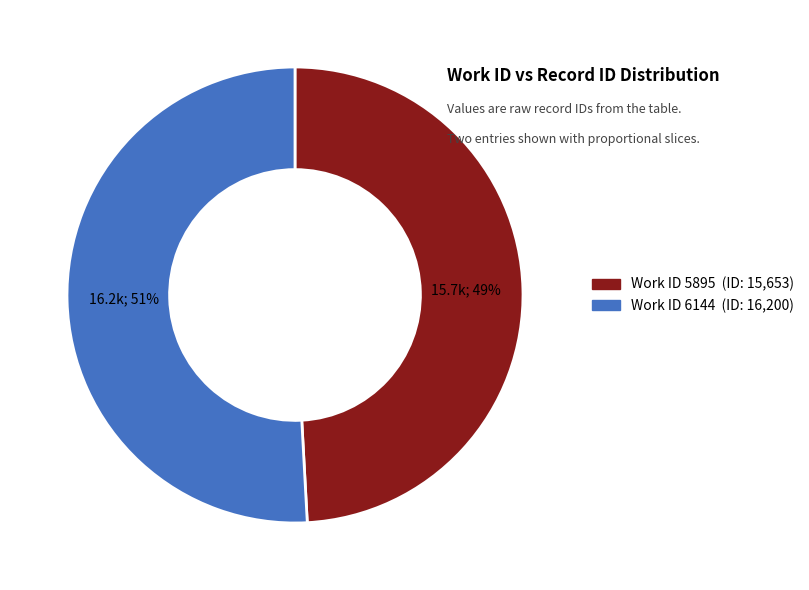

To the nearest percent, what is the difference between the largest and smallest slice percentages?

2%